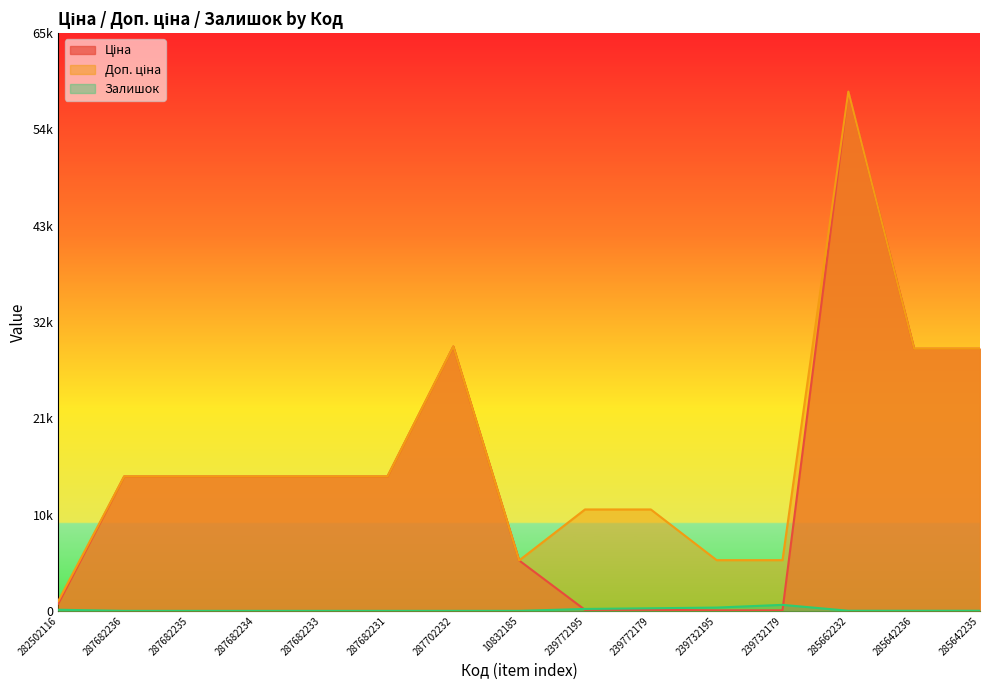

Reading left to right, transcribe all the data shown in this chart.

Ціна: 282502116=818.5	287682236=15120.0	287682235=15120.0	287682234=15120.0	287682233=15120.0	287682231=15120.0	287702232=29747.2	10832185=5673.8	239772195=114.1	239772179=114.1	239732195=57.0	239732179=57.0	285662232=58426.5	285642236=29491.5	285642235=29491.5
Доп. ціна: 282502116=1109.2	287682236=15120.0	287682235=15120.0	287682234=15120.0	287682233=15120.0	287682231=15120.0	287702232=29747.2	10832185=5673.8	239772195=11410.0	239772179=11410.0	239732195=5705.0	239732179=5705.0	285662232=58426.5	285642236=29491.5	285642235=29491.5
Залишок: 282502116=125.0	287682236=0.0	287682235=0.0	287682234=0.0	287682233=0.0	287682231=0.0	287702232=0.0	10832185=2.0	239772195=215.0	239772179=290.0	239732195=370.0	239732179=676.0	285662232=12.0	285642236=11.0	285642235=11.0